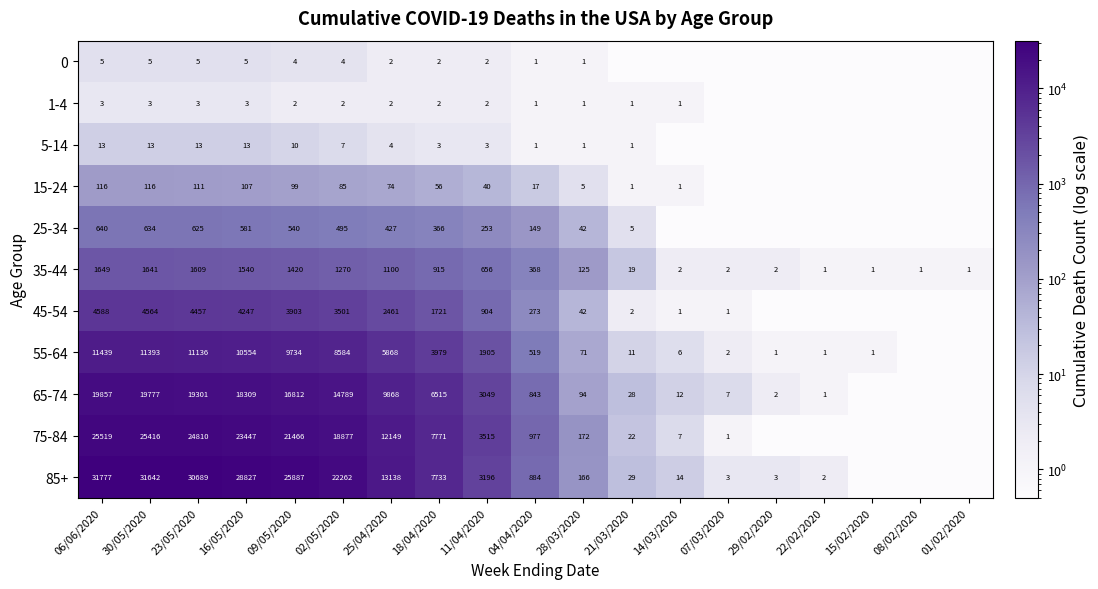

At which category is the sum across all series the highest?

06/06/2020